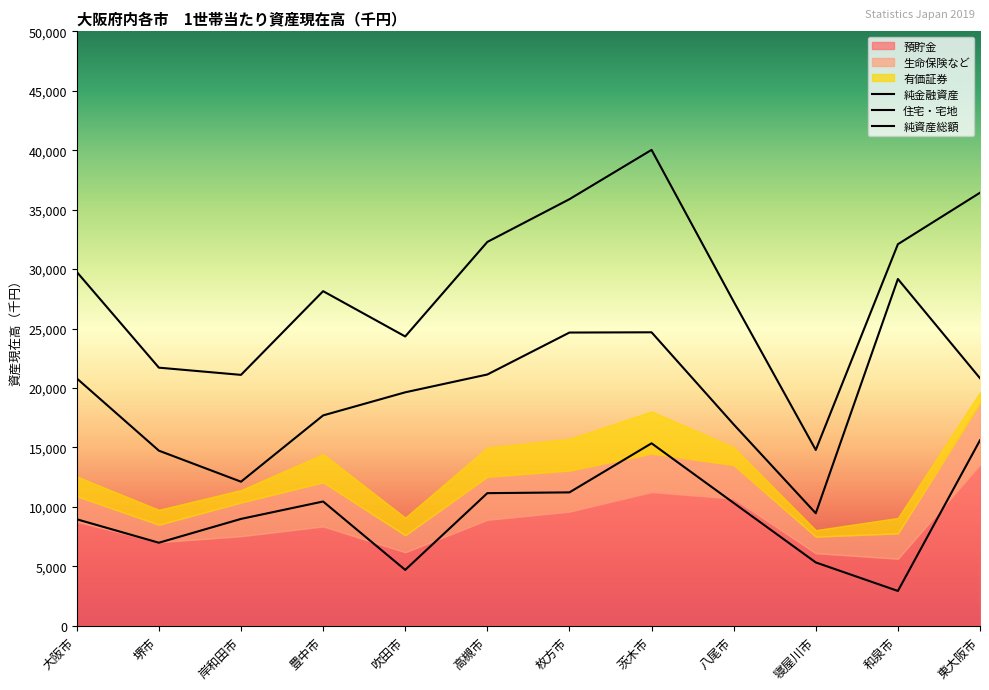

At how many categories does at least one series exceed 11951?

12